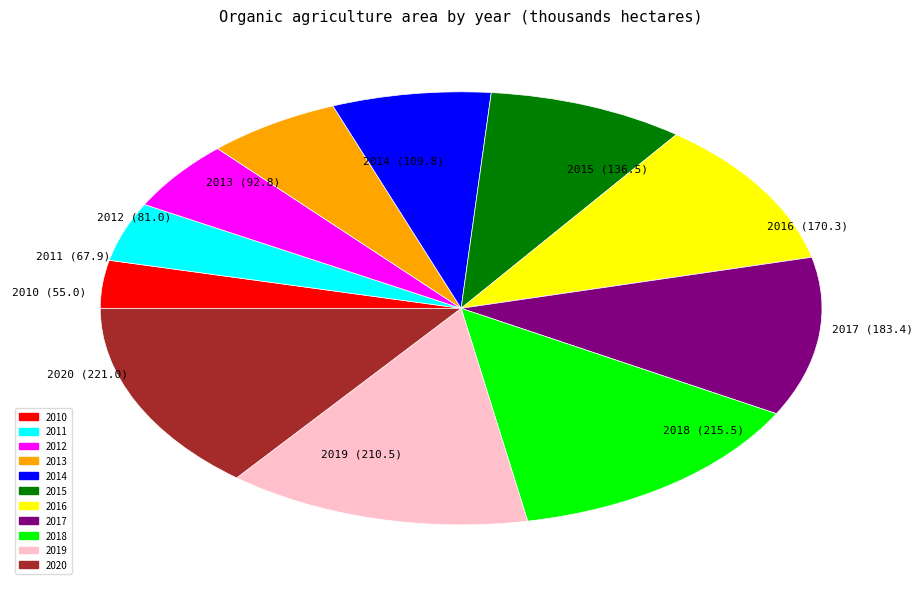

Is it true that 2015 is 9% of the pie?

True